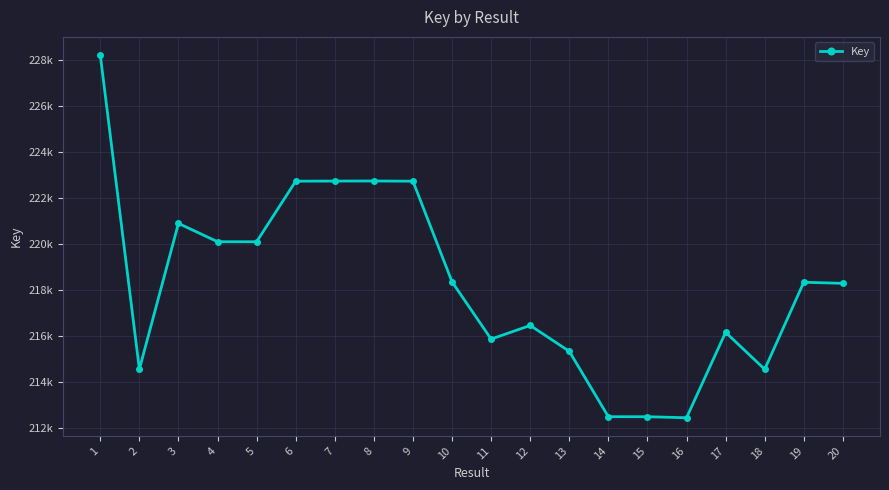

What value does the data have at 9?

222727569